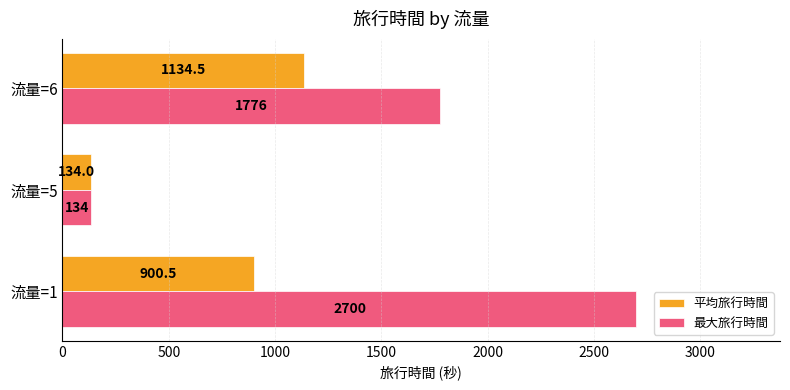

List the series in order of their peak value, highest first.

最大旅行時間, 平均旅行時間